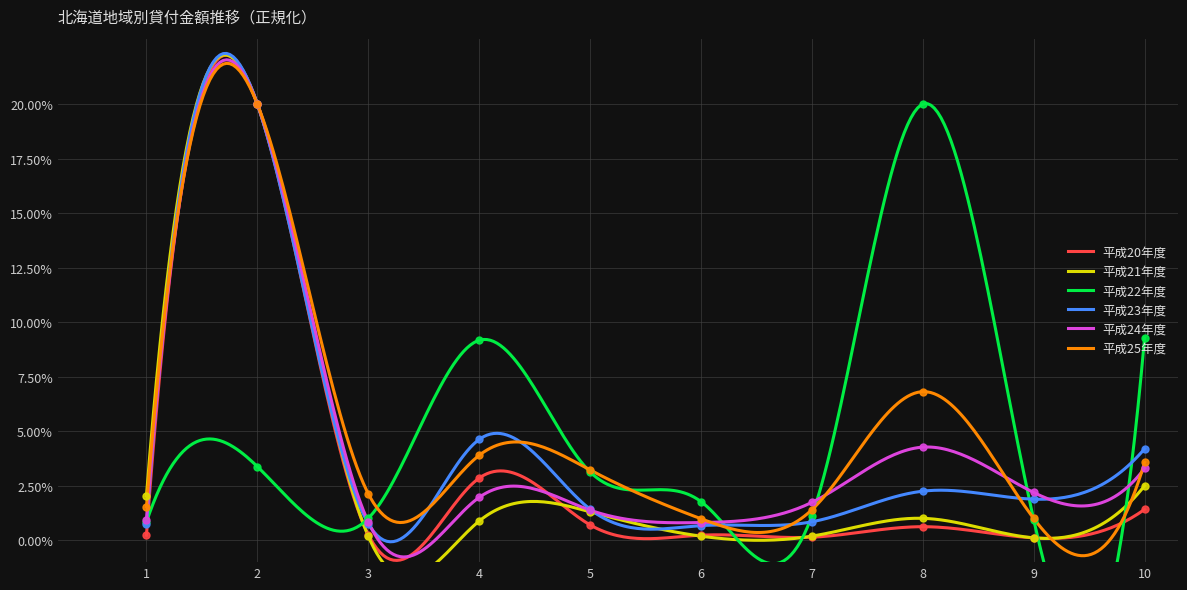

What is the minimum value for 平成20年度?

-0.9